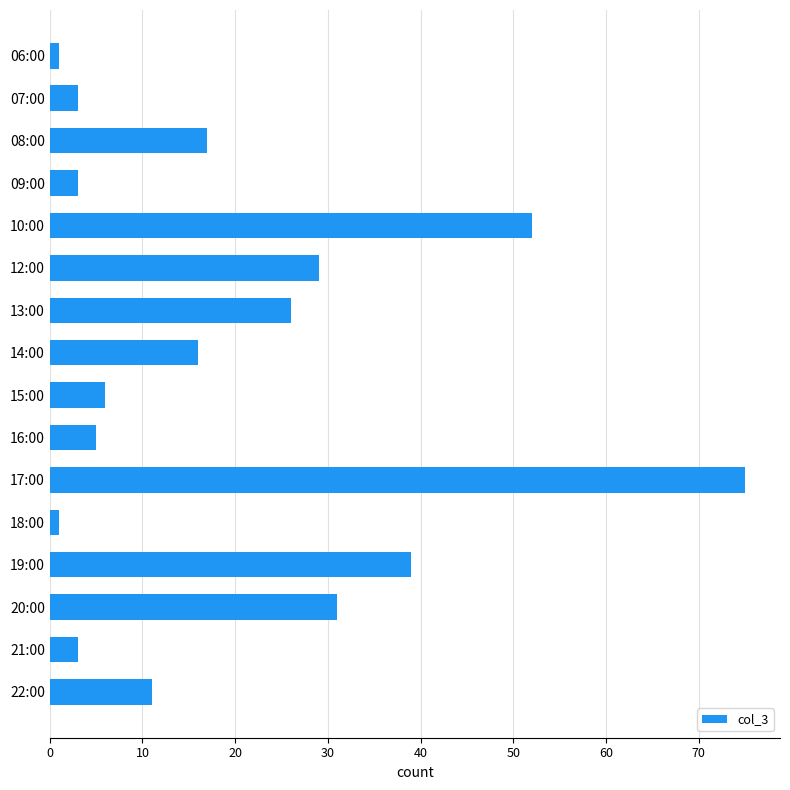

At which label is the value closest to 38?

19:00